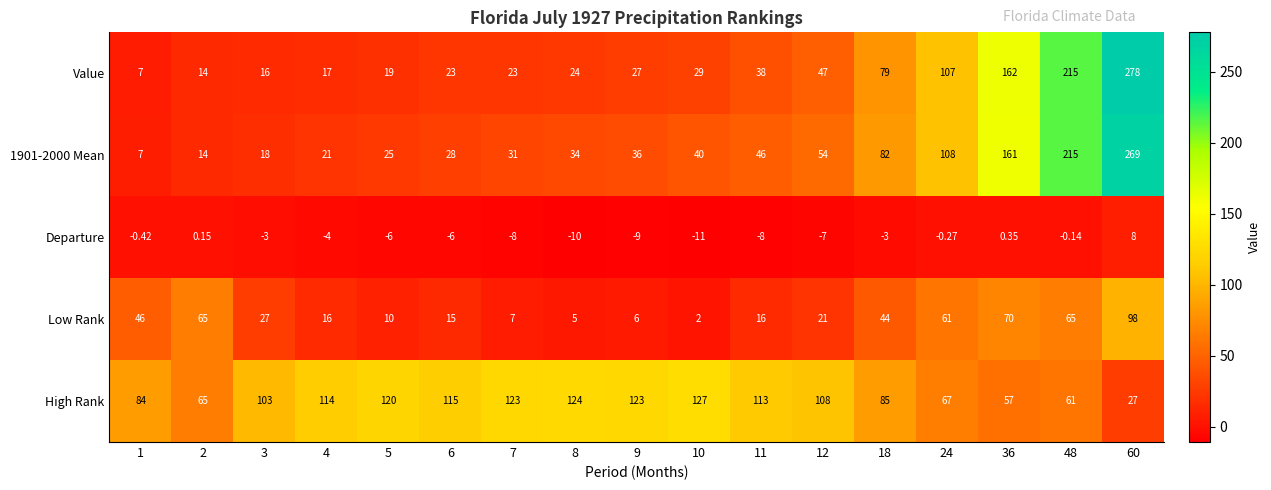

Count the number of categories in the chart.

17